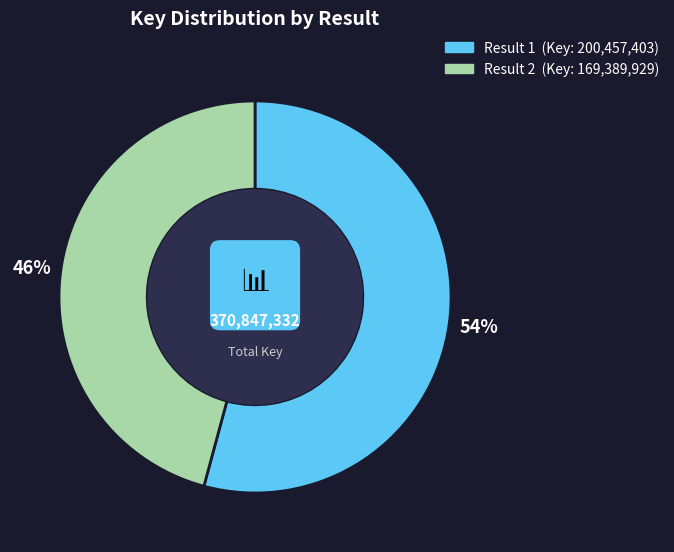

Is it true that 2 is 46% of the pie?

True